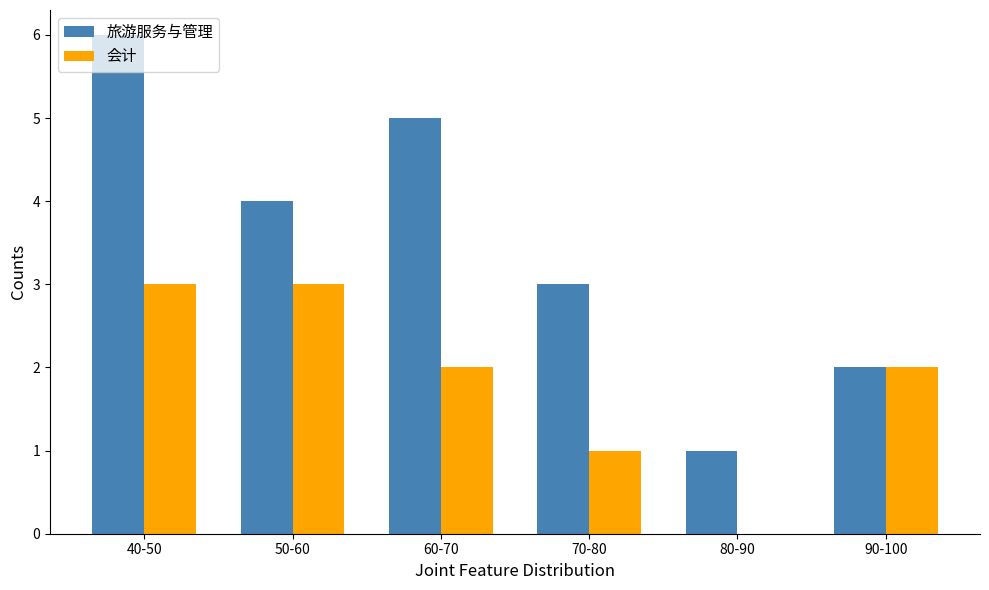

Where does the 旅游服务与管理 series first go above 4?

40-50